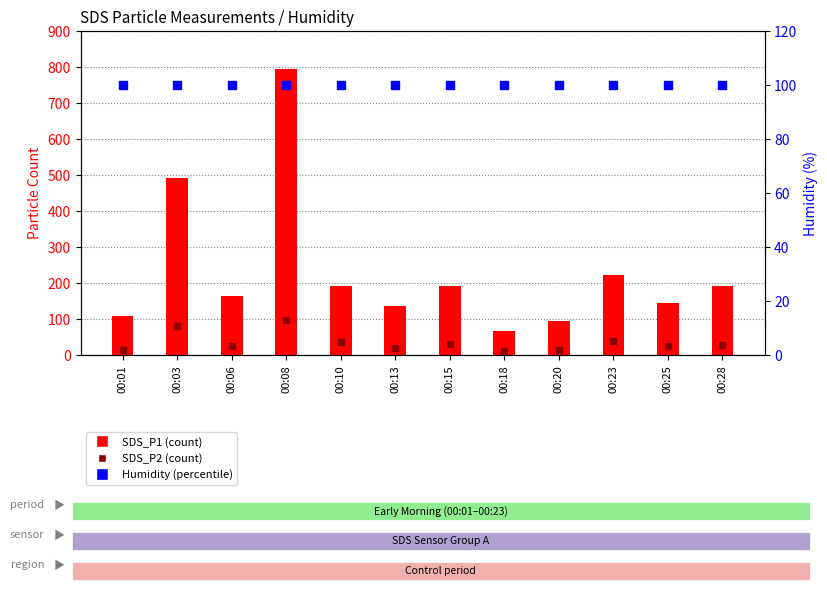

Which series contains the highest Y value?

SDS_P1